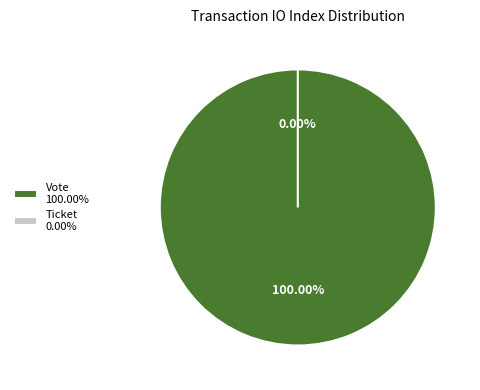

To the nearest percent, what is the difference between the Ticket and Vote slice percentages?

100%